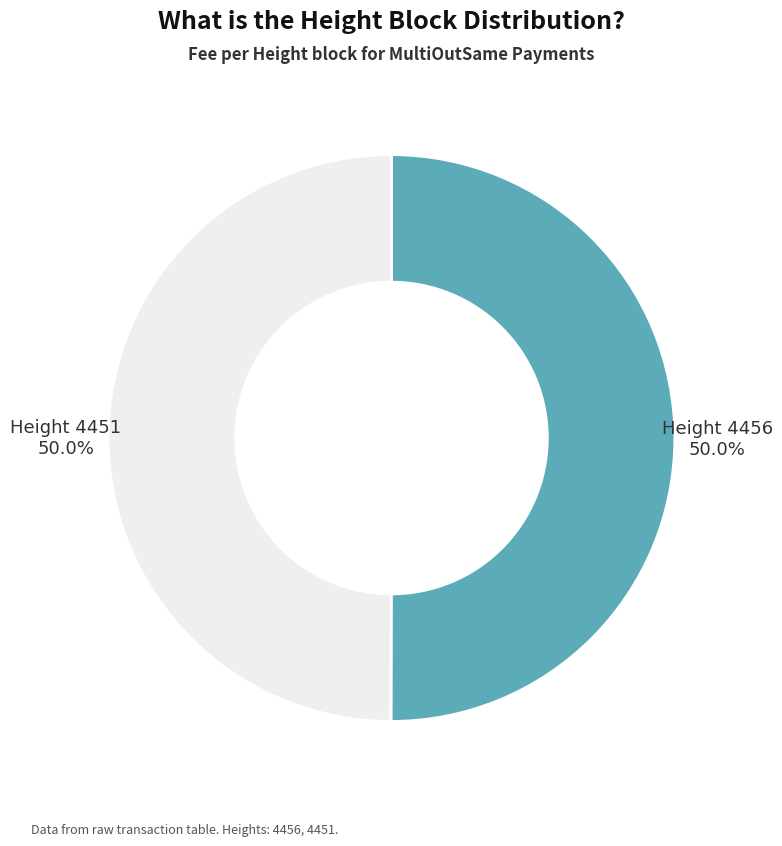

What percentage is NOT represented by Height 4451?

50.0%